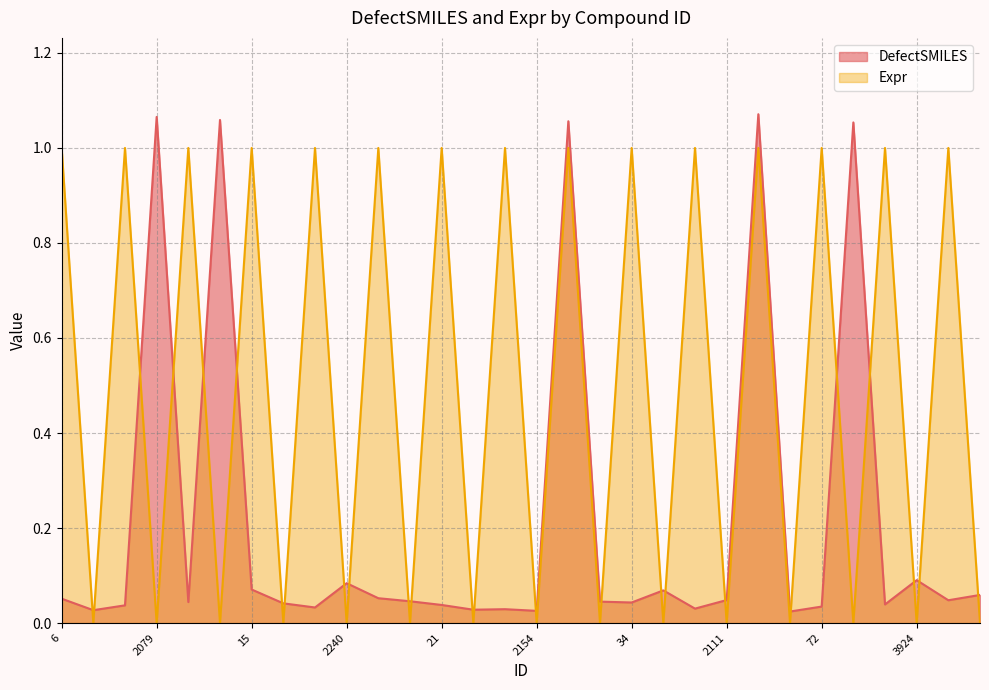

True or false: DefectSMILES has more than 1 interior local peaks.

True